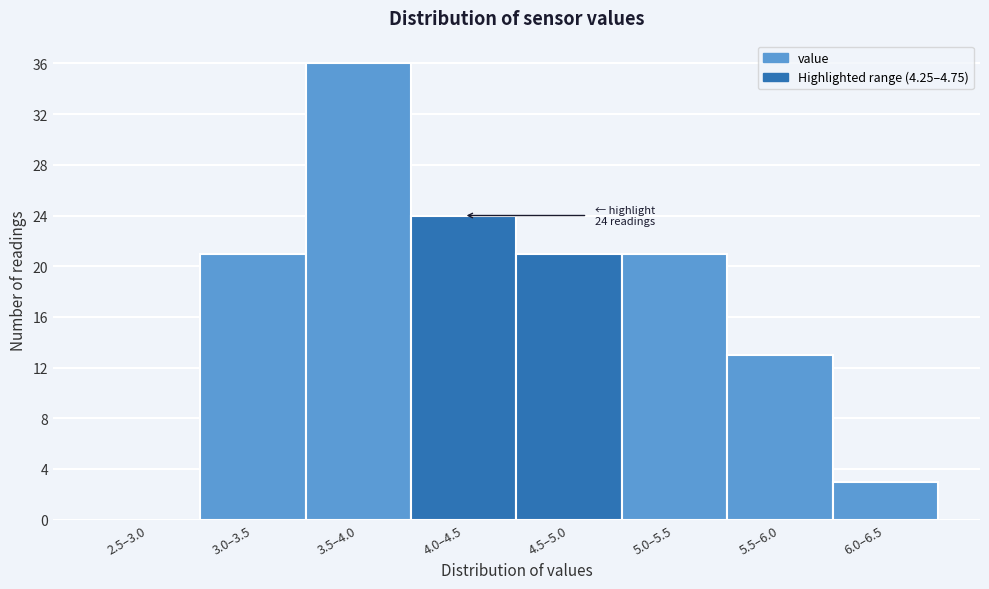

Reading left to right, list all the values displayed in this chart.

2.5–3.0=0	3.0–3.5=21	3.5–4.0=36	4.0–4.5=24	4.5–5.0=21	5.0–5.5=21	5.5–6.0=13	6.0–6.5=3